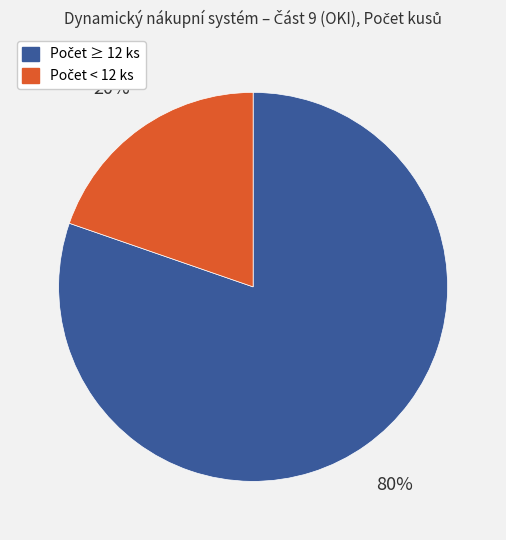

To the nearest percent, what is the average slice percentage?

50%